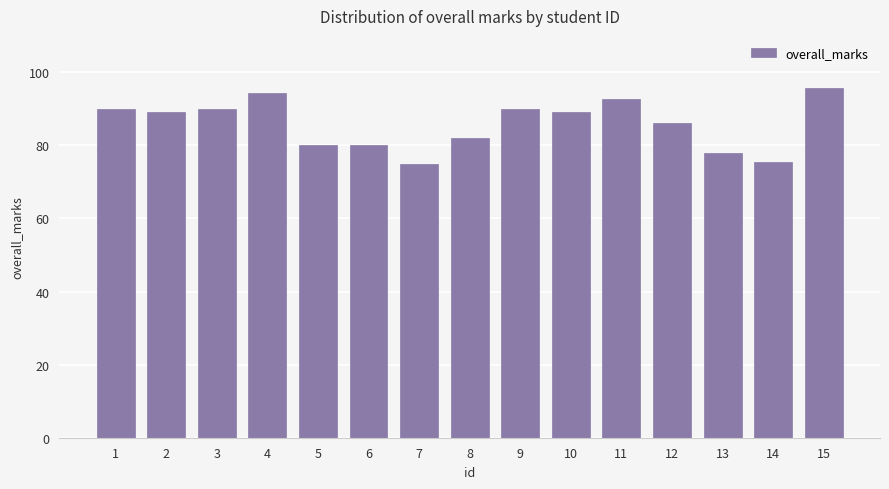

Is it true that the value at 11 is 92.6?

True